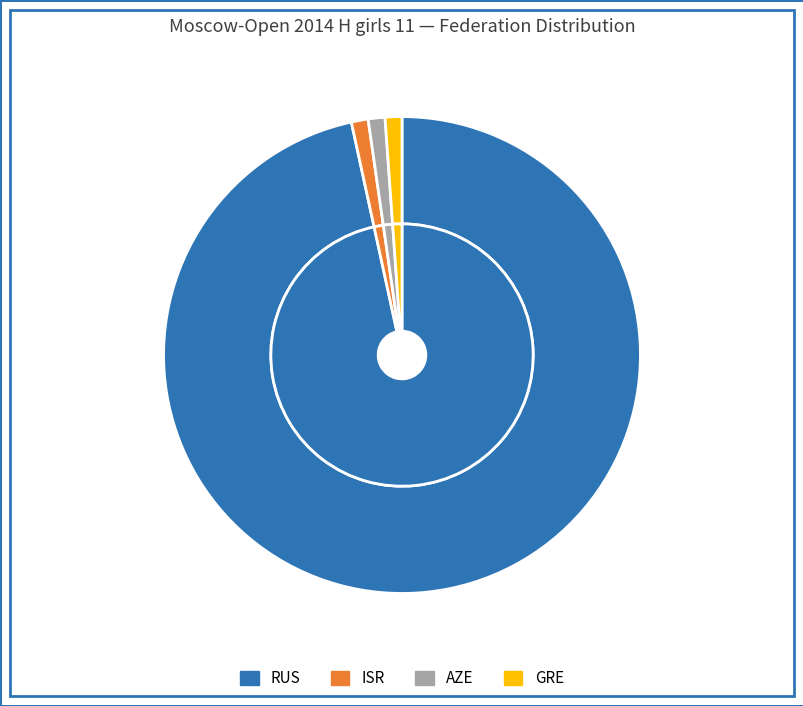

Which slice is the largest?

RUS